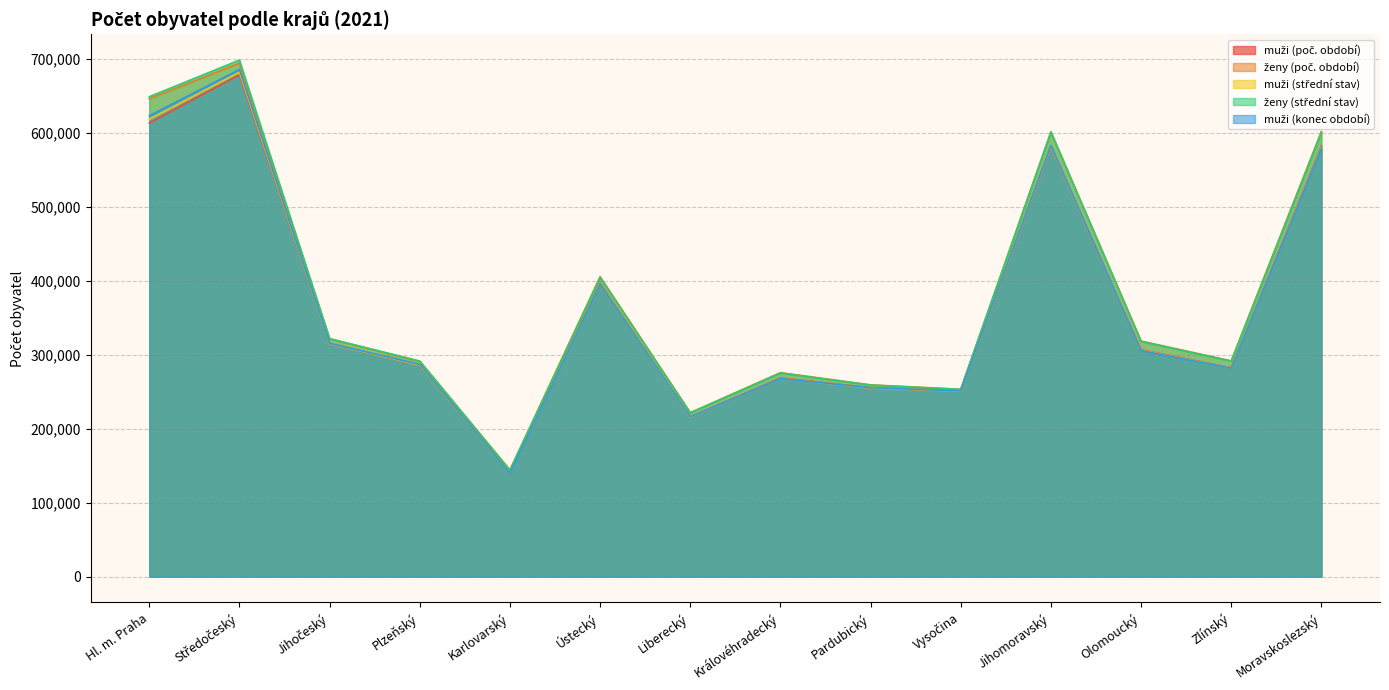

How many interior local peaks does the muži (střední stav) series have?

4